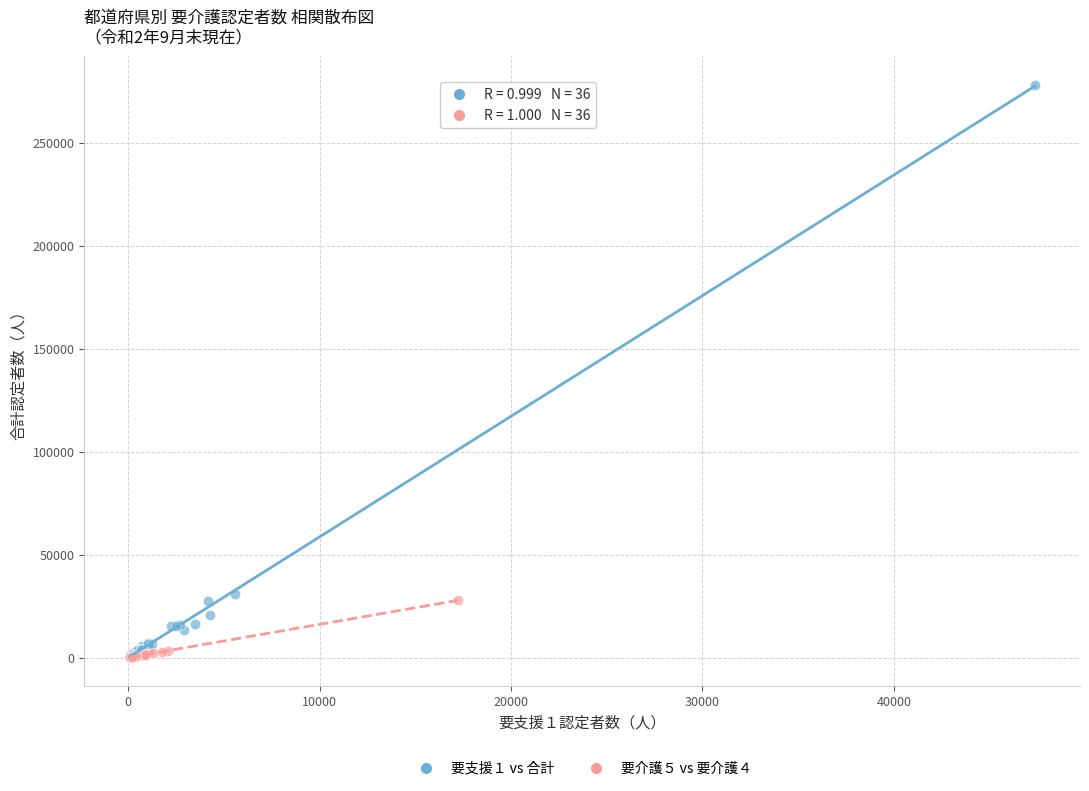

Which series contains the highest Y value?

要支援１ vs 合計